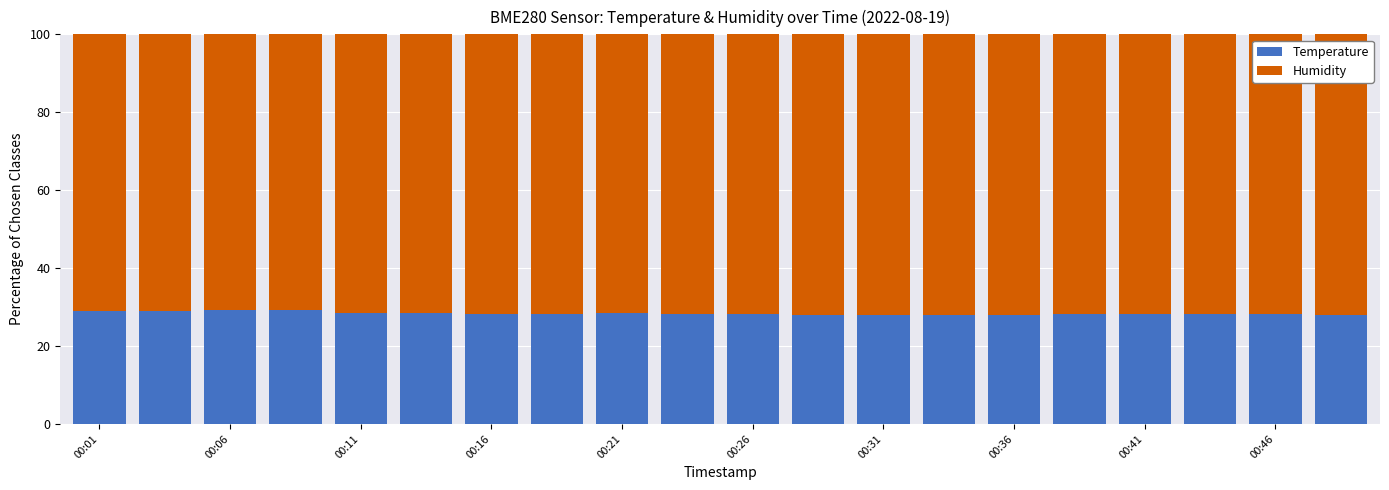

What is the average value of the Temperature series?

28.4